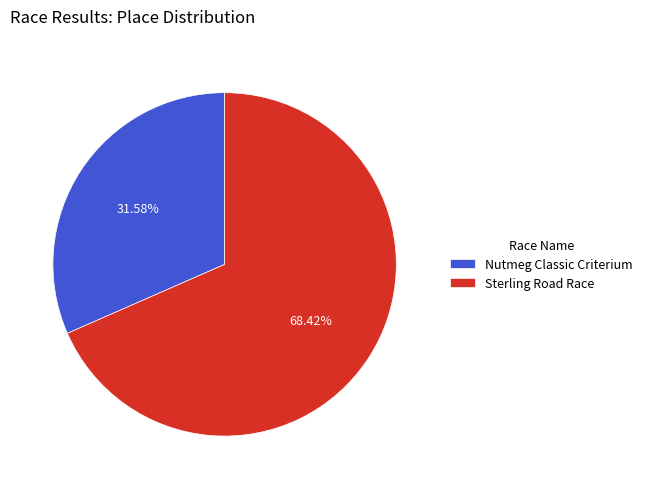

Approximately how many times larger is the value at Nutmeg Classic Criterium compared to Sterling Road Race?

0.5